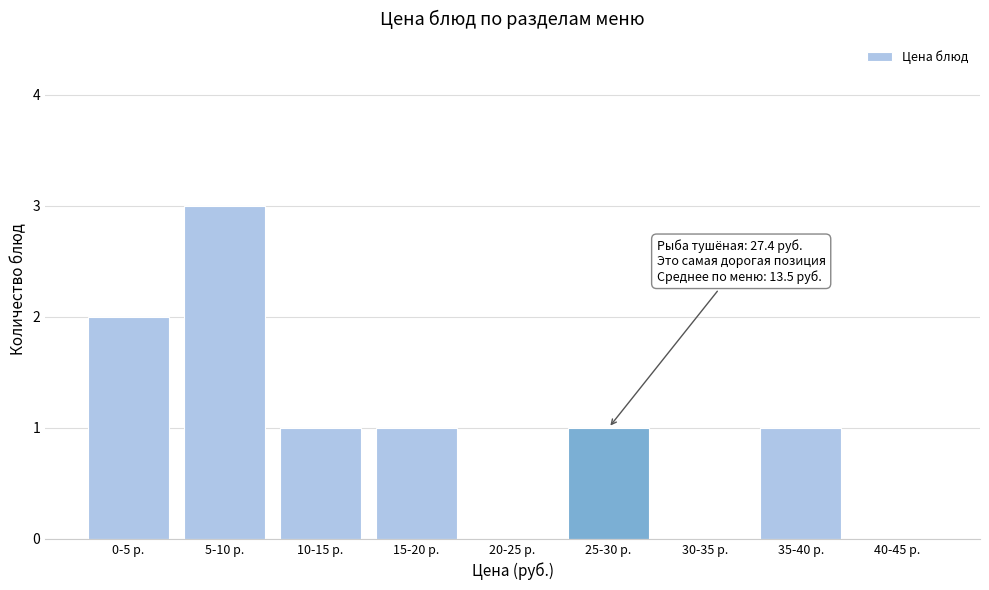

Reading left to right, what are all the values shown in this chart?

0-5 р.=2	5-10 р.=3	10-15 р.=1	15-20 р.=1	20-25 р.=0	25-30 р.=1	30-35 р.=0	35-40 р.=1	40-45 р.=0